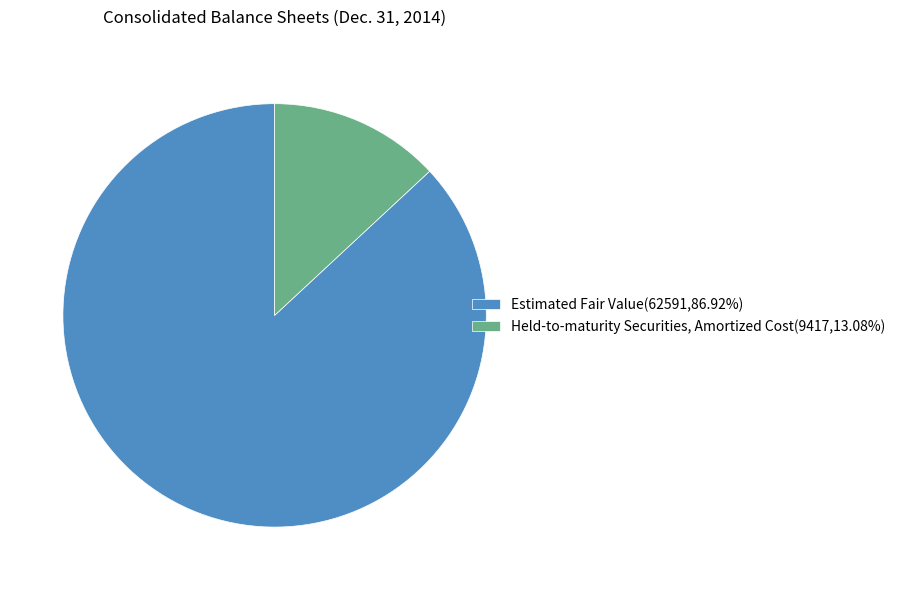

Rank the categories by value from highest to lowest.

Estimated Fair Value, Held-to-maturity Securities, Amortized Cost